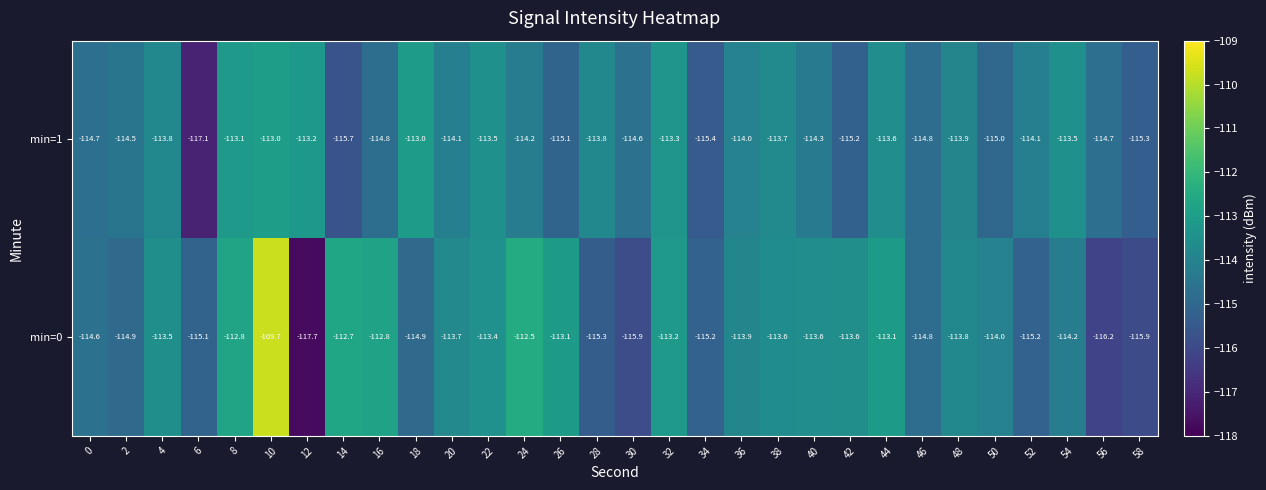

True or false: min=0 has a value of -204.7 at 2.

False